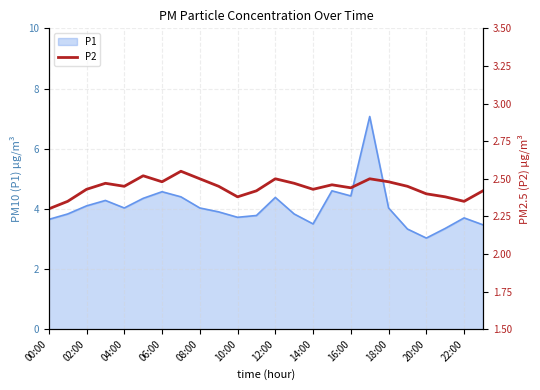

Is it true that P1 equals 3.7 at 22:00?

True